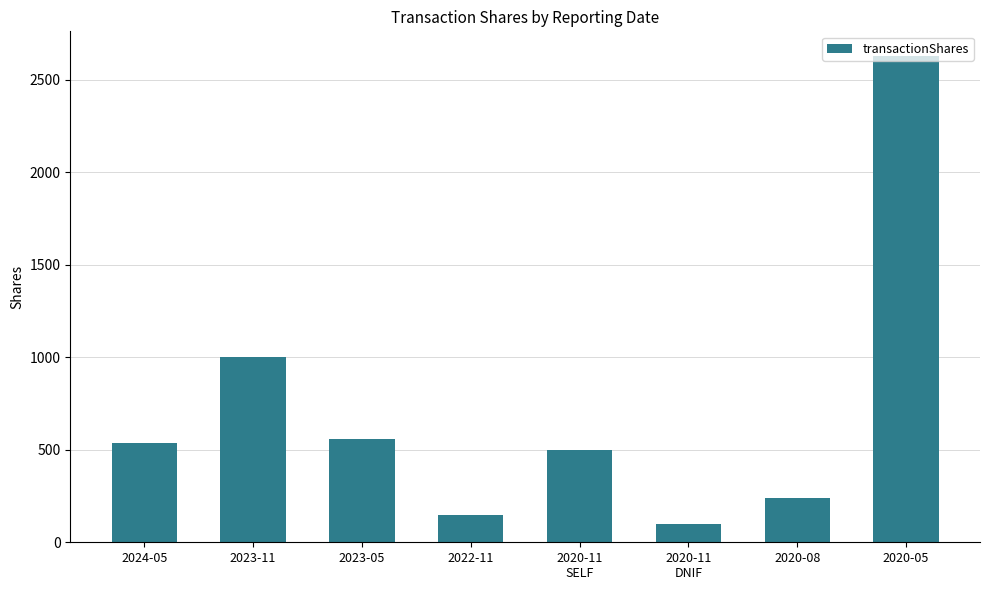

What value does the data have at 2020-05, to the nearest 10?

2630